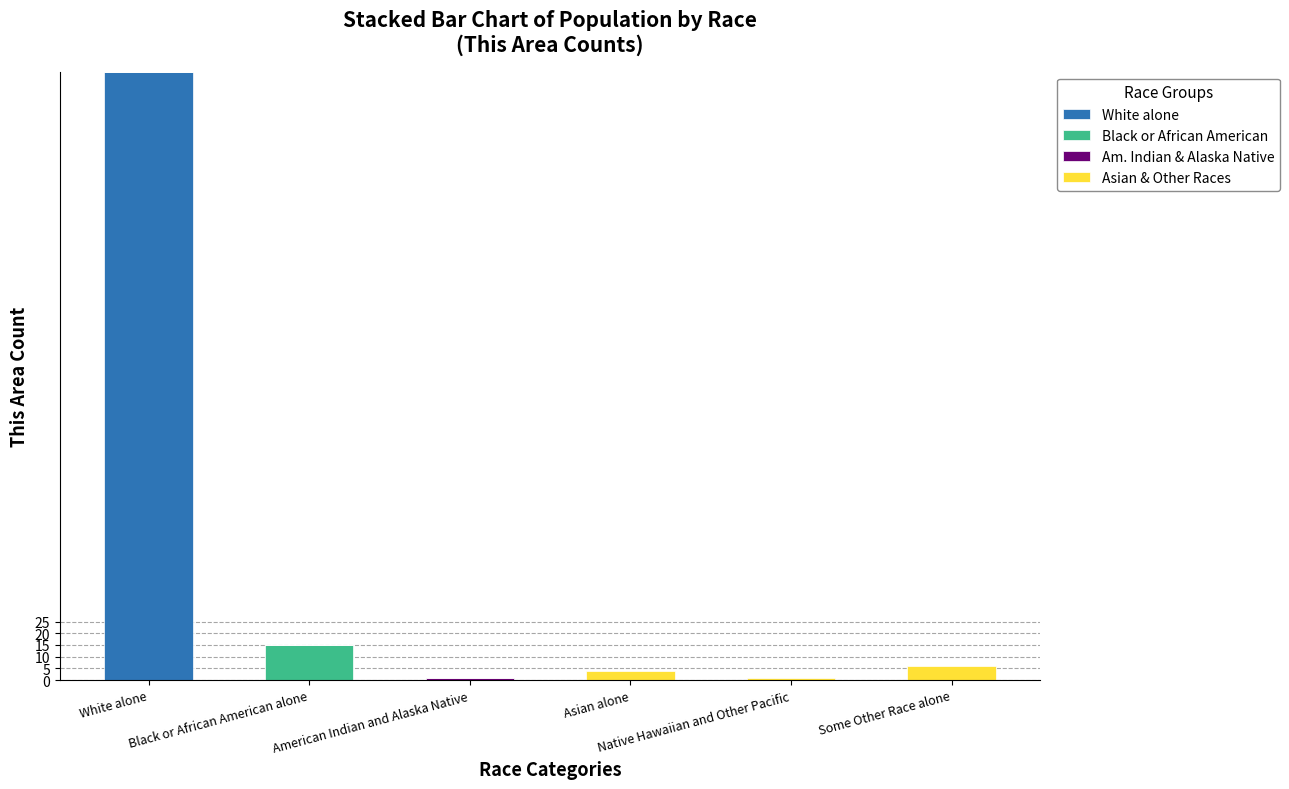

Between Black or African American alone and Some Other Race alone, which is larger?

Black or African American alone